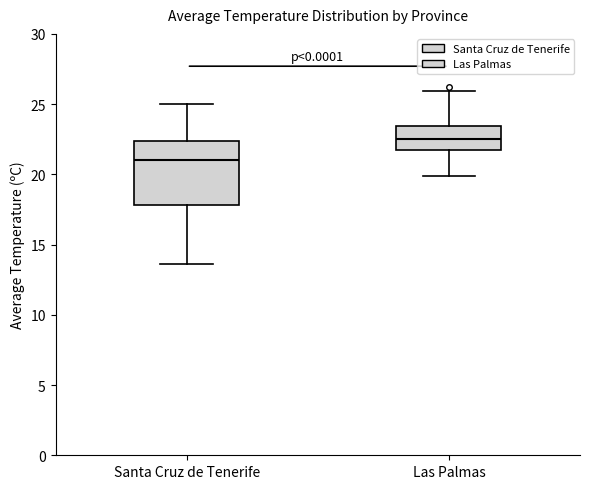

Comparing the boxes themselves (not the whiskers), which one is the tallest?

Santa Cruz de Tenerife